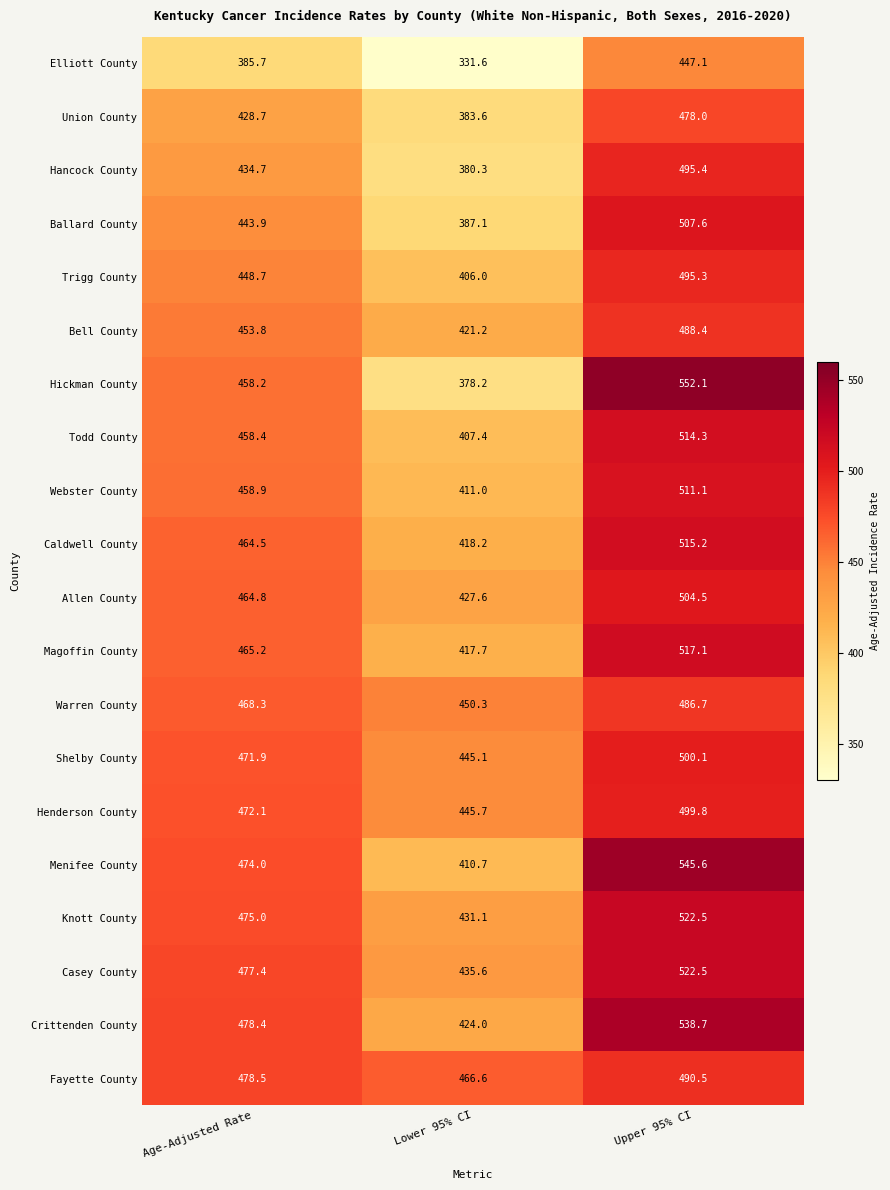

How many distinct data groups are displayed?

20